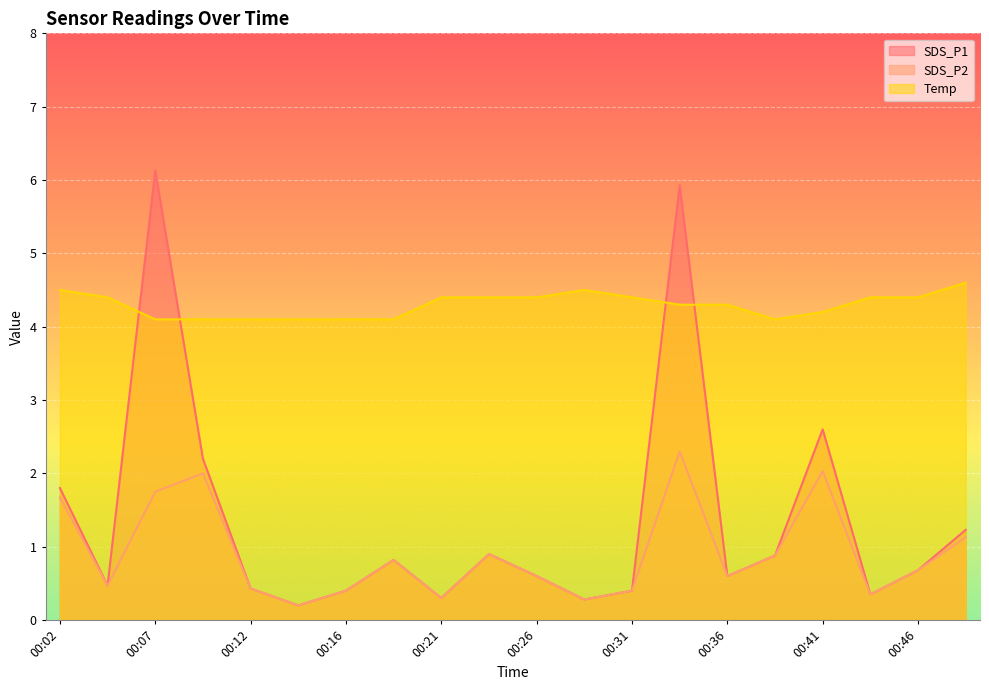

Which label corresponds to the smallest value in the chart?

00:14